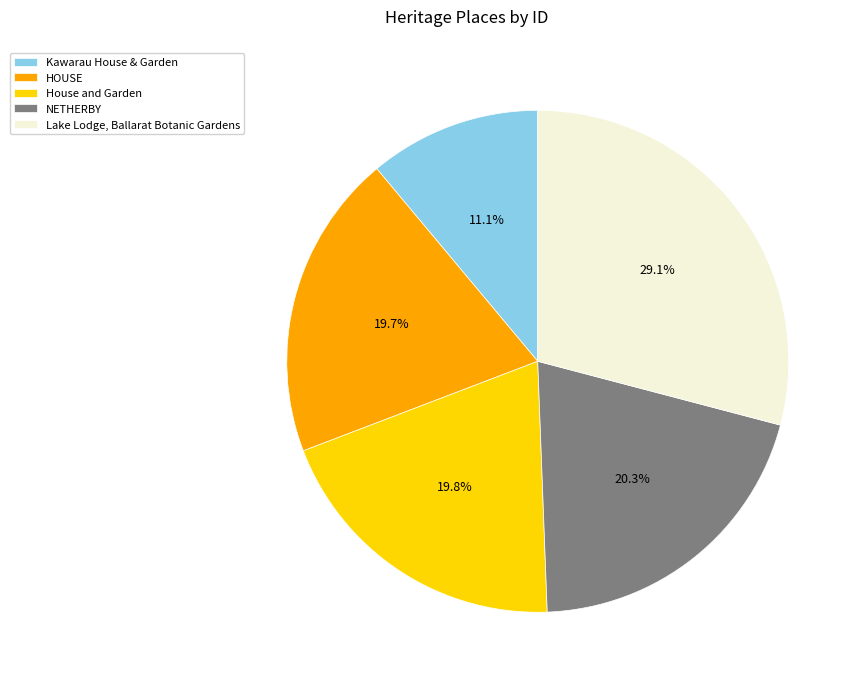

Rank the categories by value from highest to lowest.

Lake Lodge, Ballarat Botanic Gardens, NETHERBY, House and Garden, HOUSE, Kawarau House & Garden